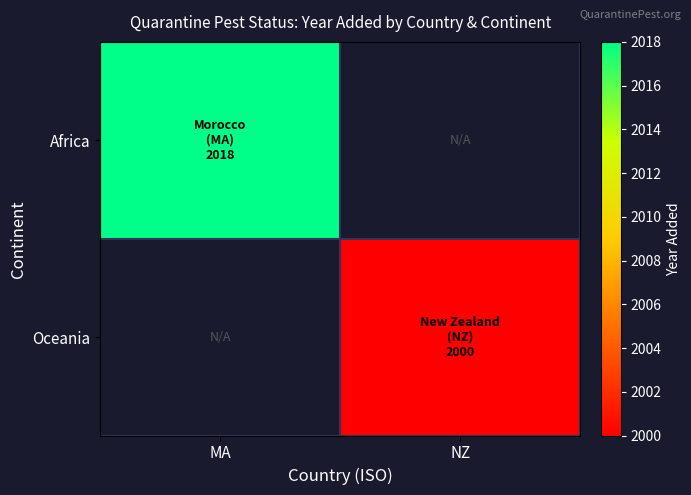

What value does the Oceania series have at NZ?

2000.0